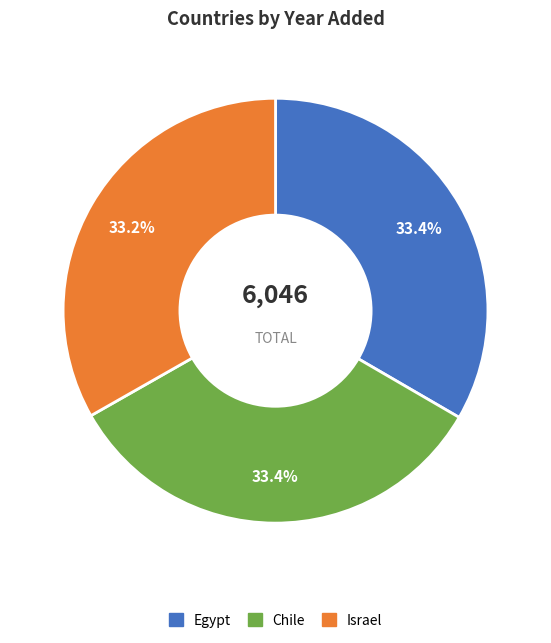

To the nearest percent, what portion does Israel represent?

33%